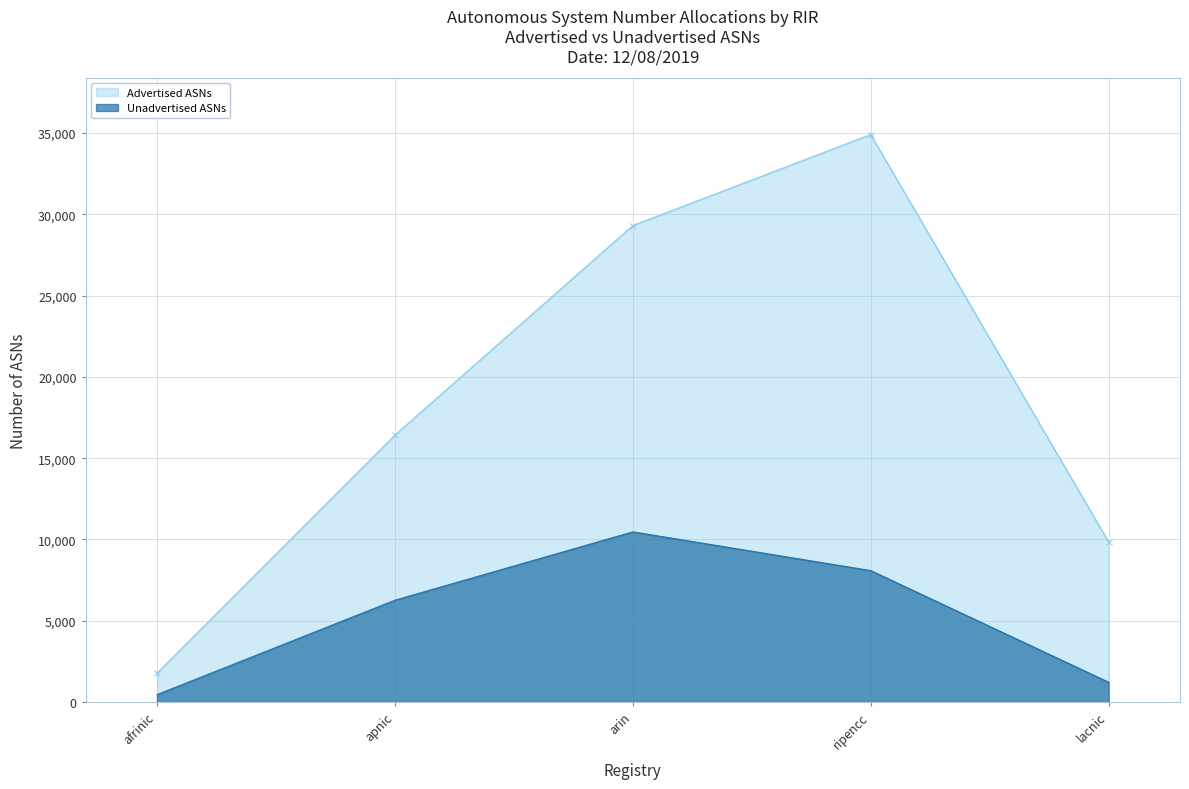

True or false: Advertised ASNs and Unadvertised ASNs intersect in this chart.

False